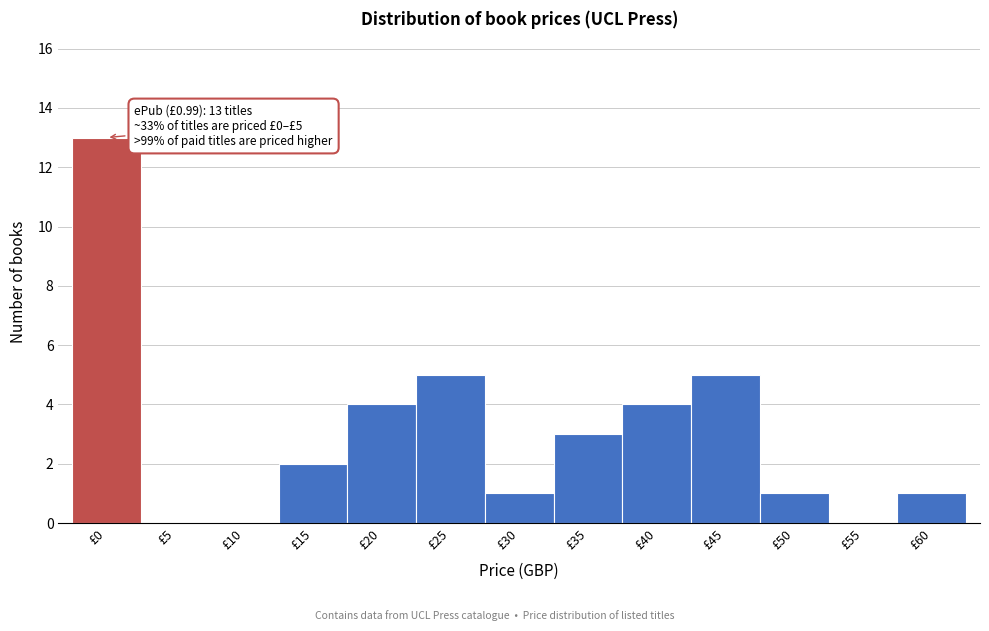

Reading left to right, transcribe all the data shown in this chart.

£0=13	£5=0	£10=0	£15=2	£20=4	£25=5	£30=1	£35=3	£40=4	£45=5	£50=1	£55=0	£60=1